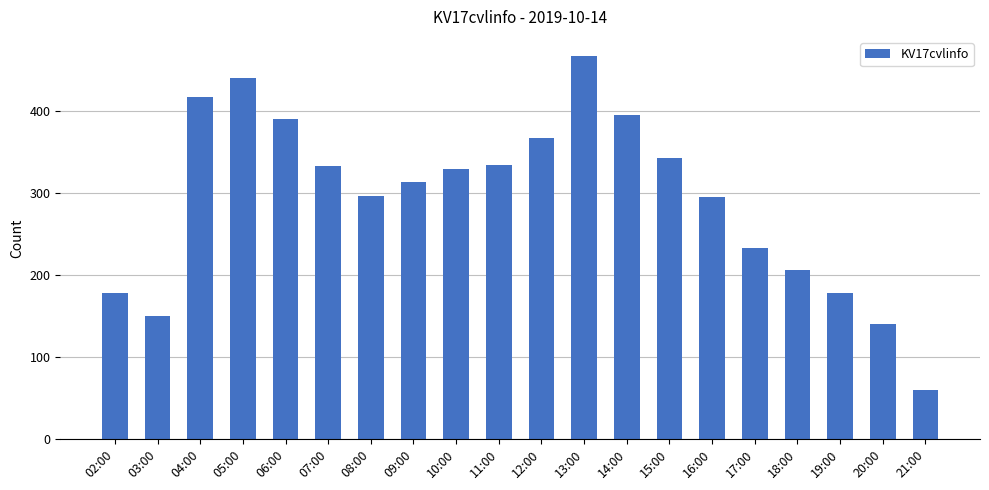

What is the label of the 9th bar from the left?

10:00